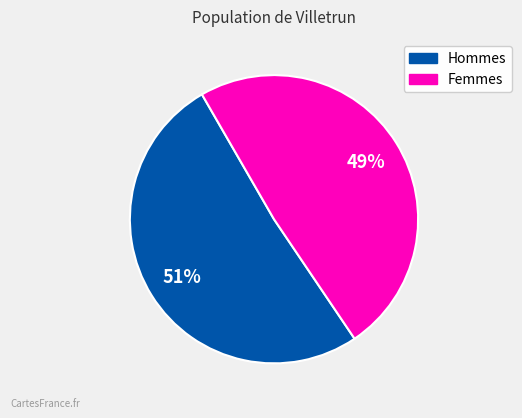

Count the number of slices in the pie.

2